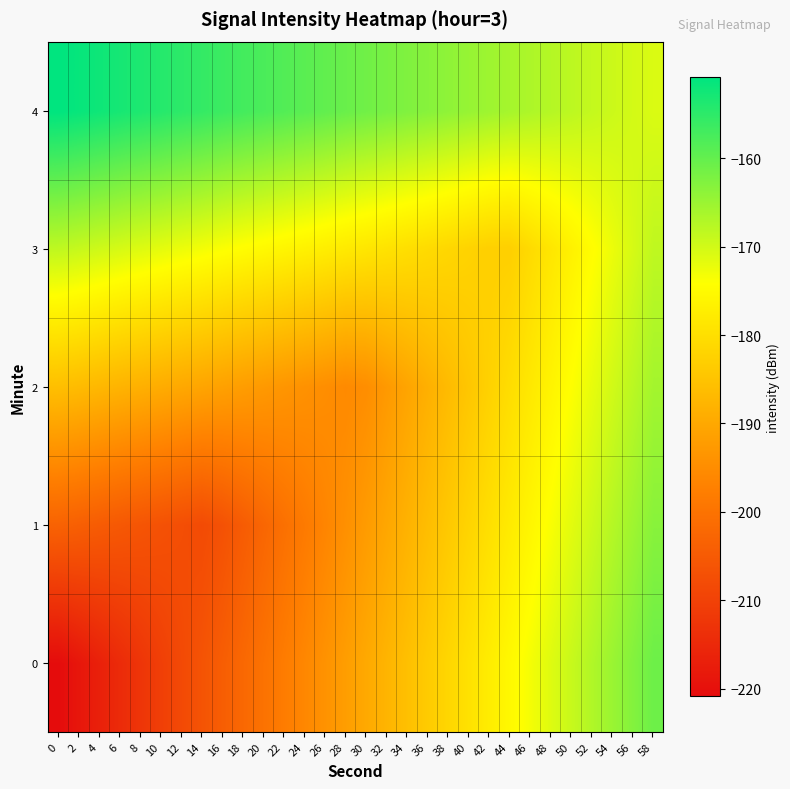

Rank the series by their maximum value, from lowest to highest.

3, 2, 1, 0, 4